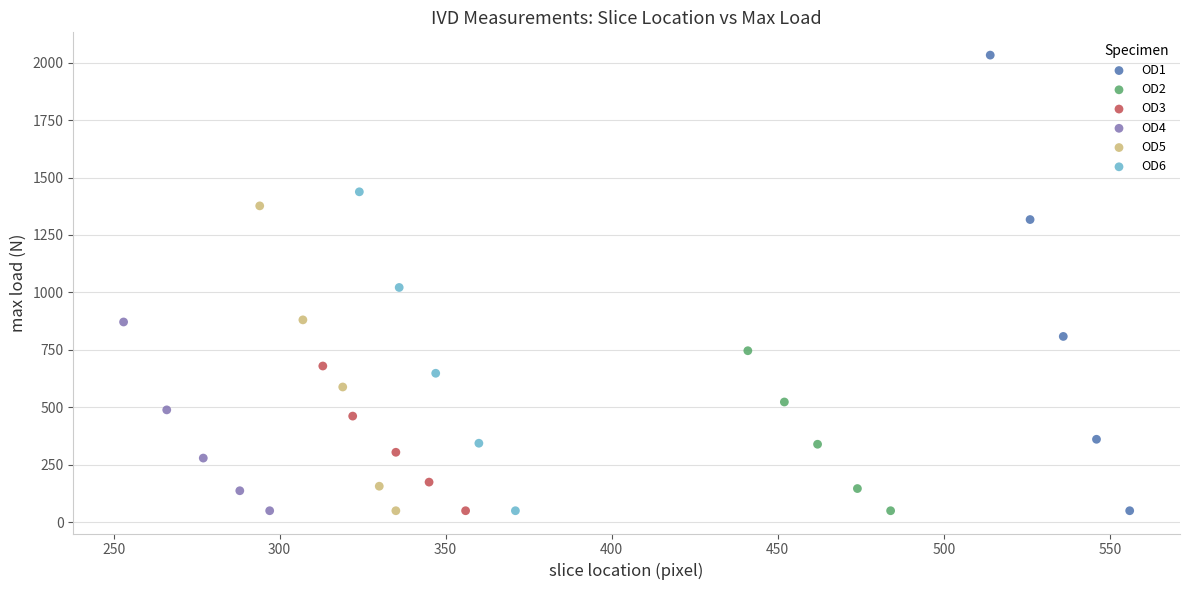

Which series has the widest spread of Y values?

OD1